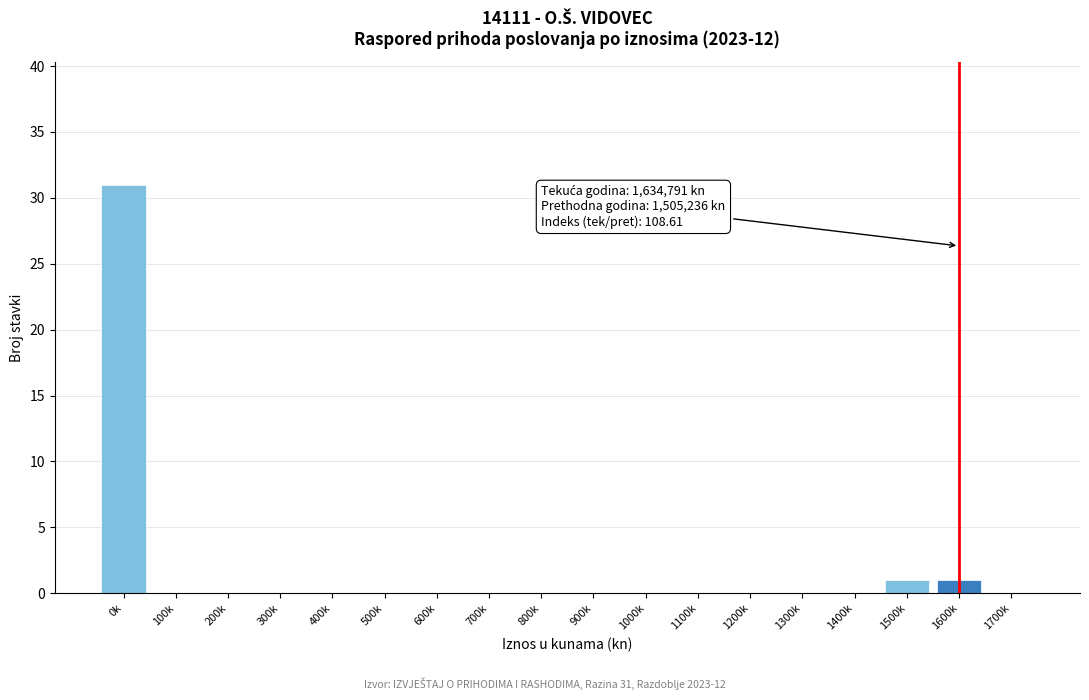

Reading right to left, what are all the values shown in this chart?

1700k=0	1600k=1	1500k=1	1400k=0	1300k=0	1200k=0	1100k=0	1000k=0	900k=0	800k=0	700k=0	600k=0	500k=0	400k=0	300k=0	200k=0	100k=0	0k=31